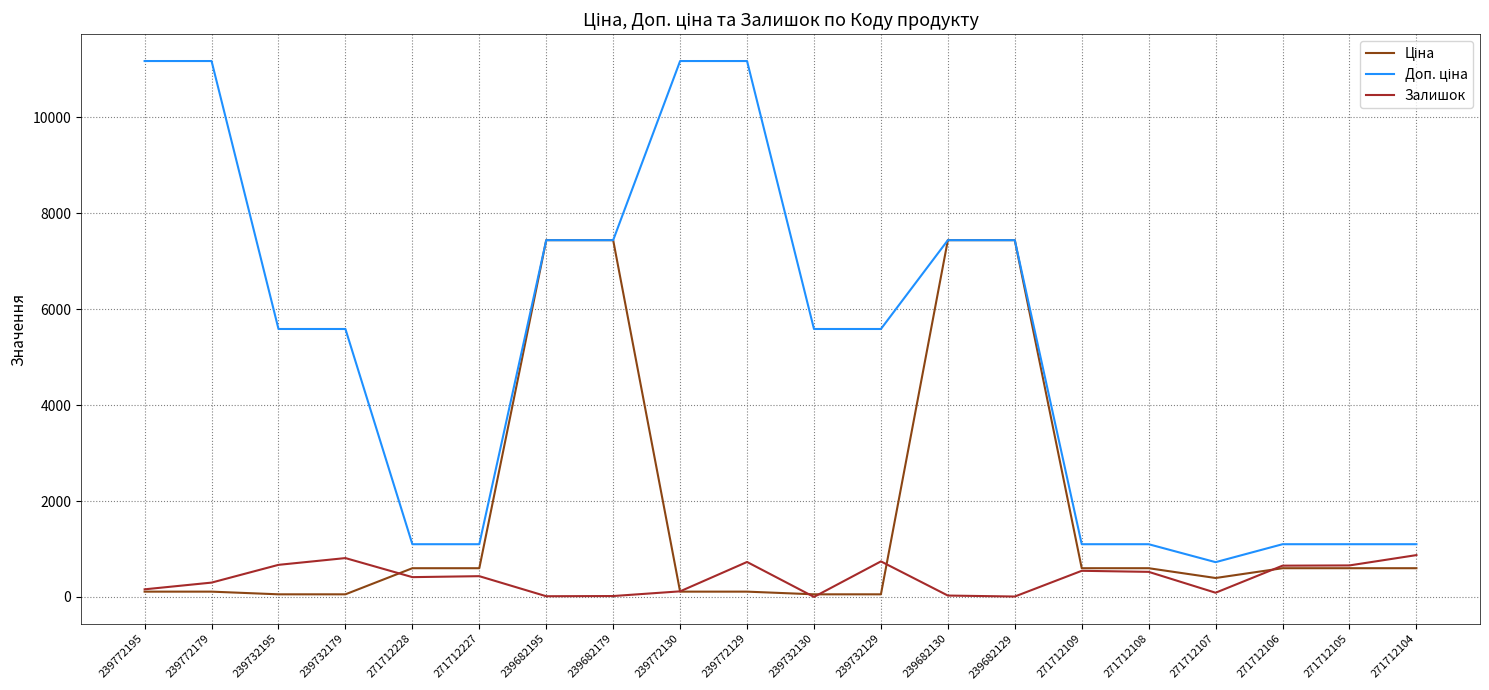

What is the greatest value displayed?

11169.0